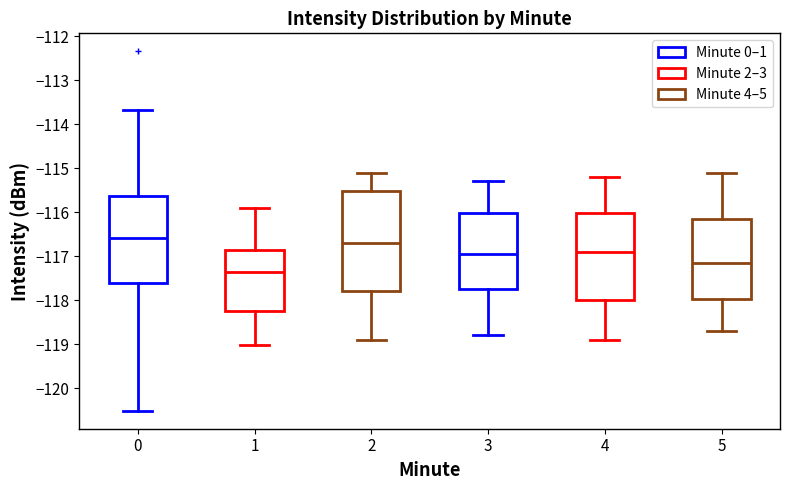

Reading left to right, transcribe this box plot: for each box, give where its median line is, the range the box spans, and where its two whiskers end, as read against the y-axis. The values are not printed on the chart, so give them approximately, as read against the axis.

0: median -116.6, box -117.6 to -115.6, whiskers -120.5 to -113.7
1: median -117.3, box -118.2 to -116.9, whiskers -119.0 to -115.9
2: median -116.7, box -117.8 to -115.5, whiskers -118.9 to -115.1
3: median -116.9, box -117.7 to -116.0, whiskers -118.8 to -115.3
4: median -116.9, box -118.0 to -116.0, whiskers -118.9 to -115.2
5: median -117.1, box -118.0 to -116.1, whiskers -118.7 to -115.1